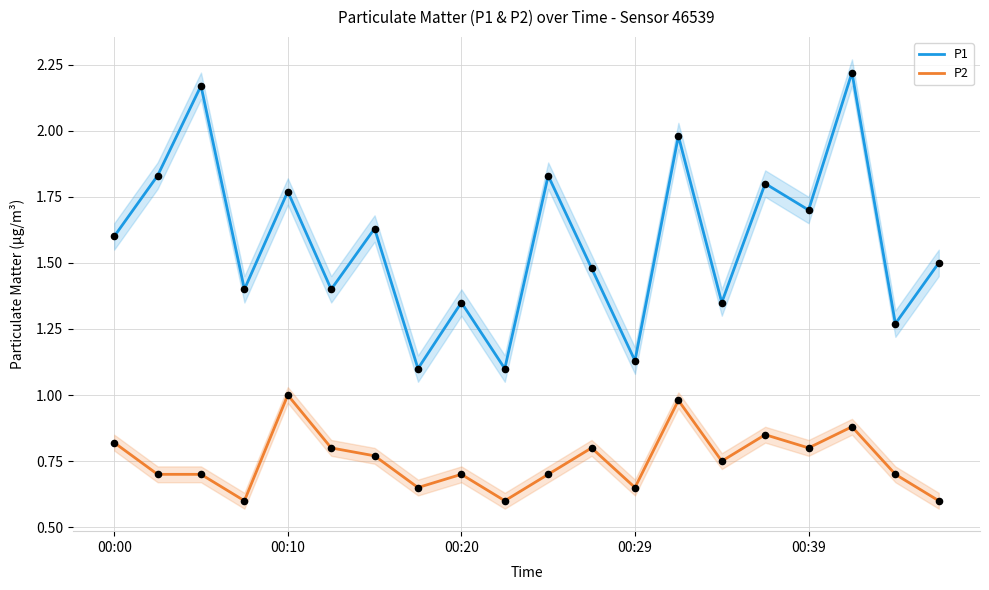

Which series contains the highest Y value?

P1